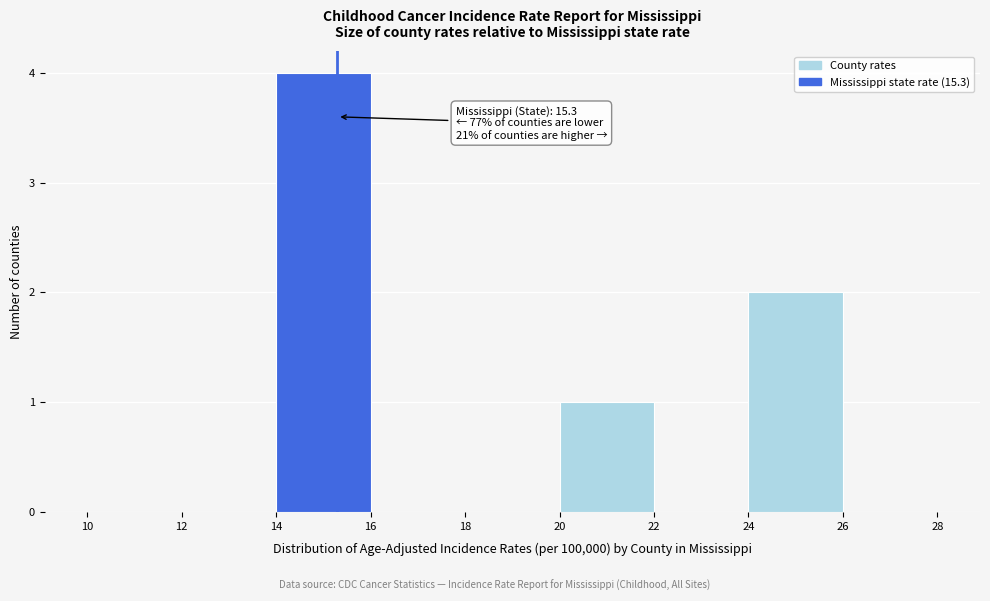

Over which range of the x-axis is the bar tallest?

14 to 16